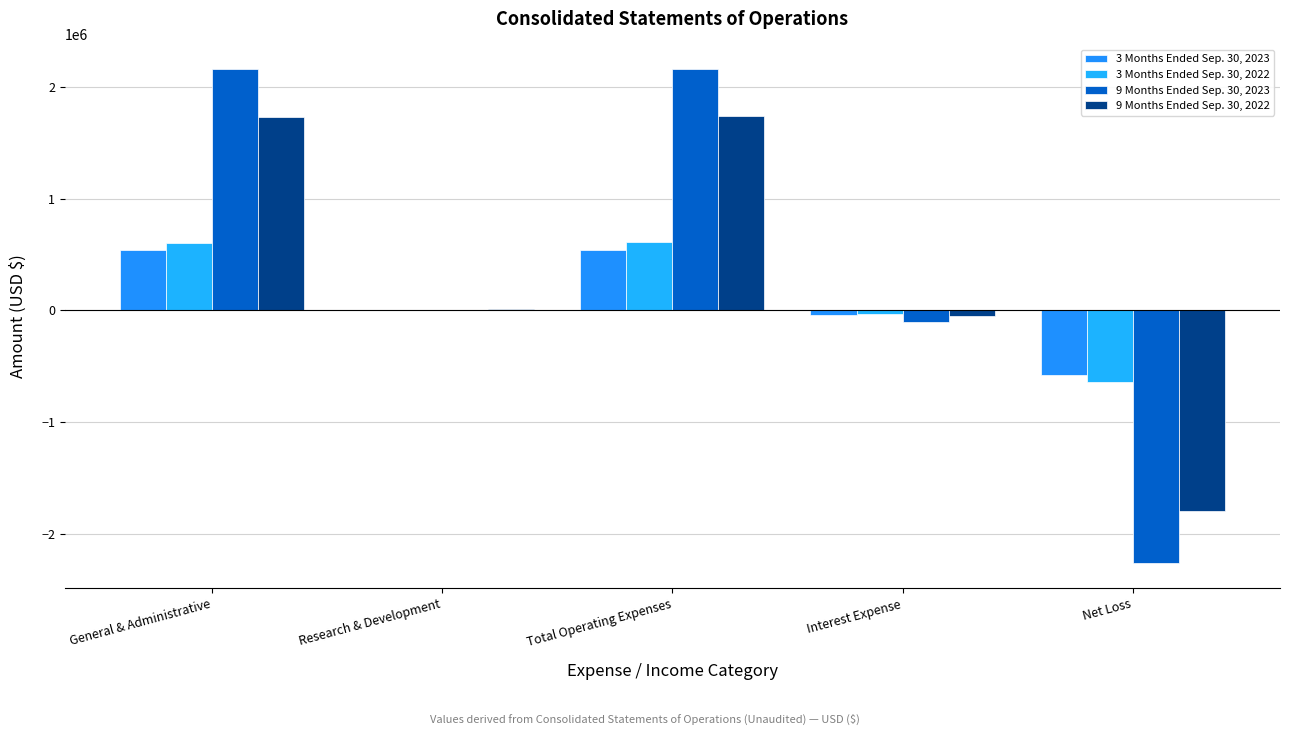

At Total Operating Expenses, list the series in order from largest to smallest.

9 Months Ended Sep. 30, 2023, 9 Months Ended Sep. 30, 2022, 3 Months Ended Sep. 30, 2022, 3 Months Ended Sep. 30, 2023